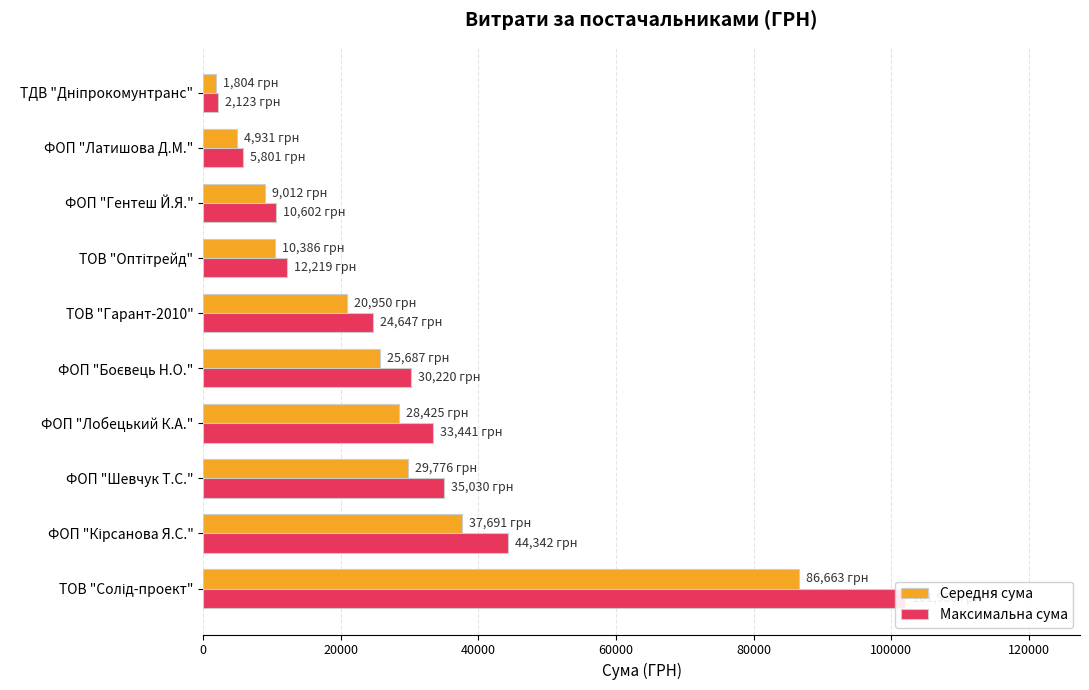

What is the lowest value of the Середня сума series?

1804.2